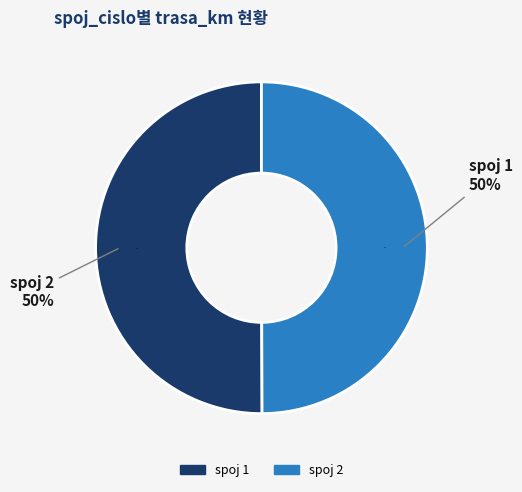

Is it true that 2 is 50% of the pie?

True